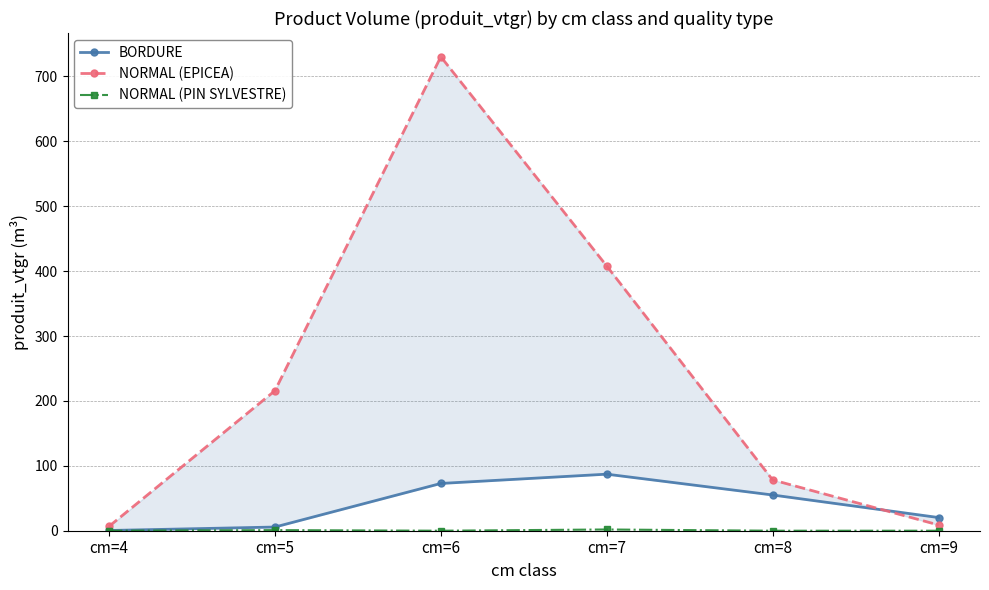

Which has a higher value, cm=9 or cm=7?

cm=7